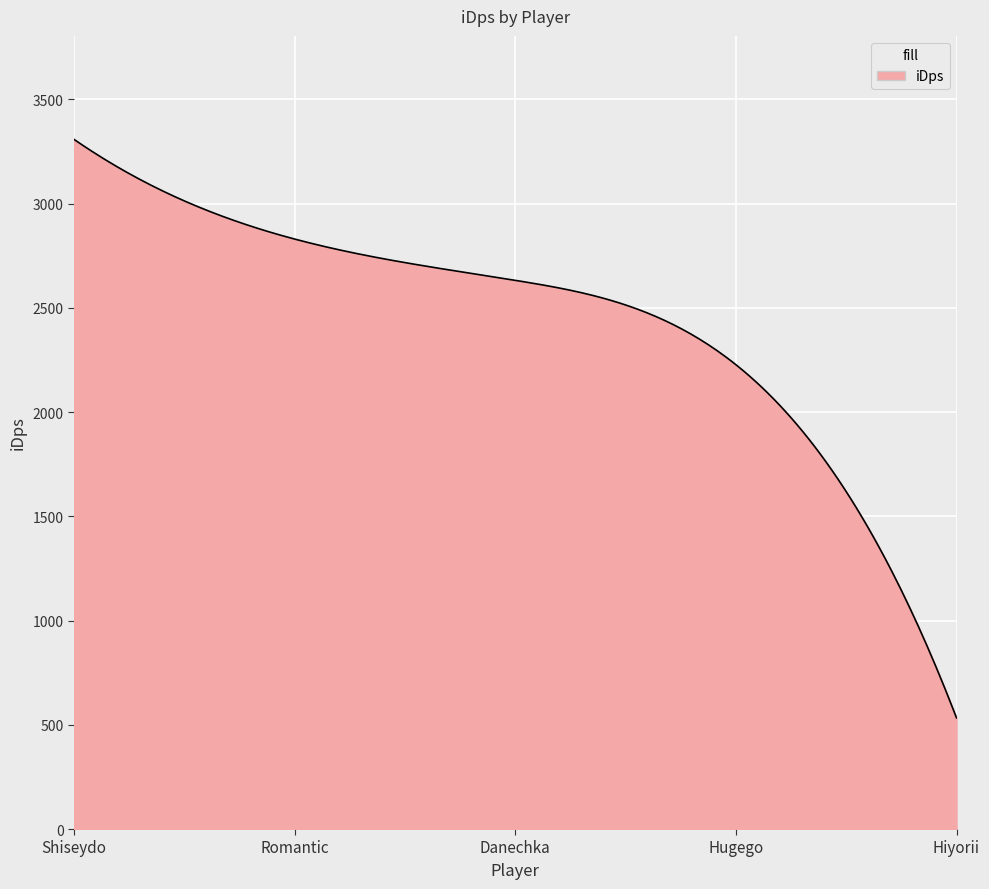

What is the greatest value displayed?

3308.1